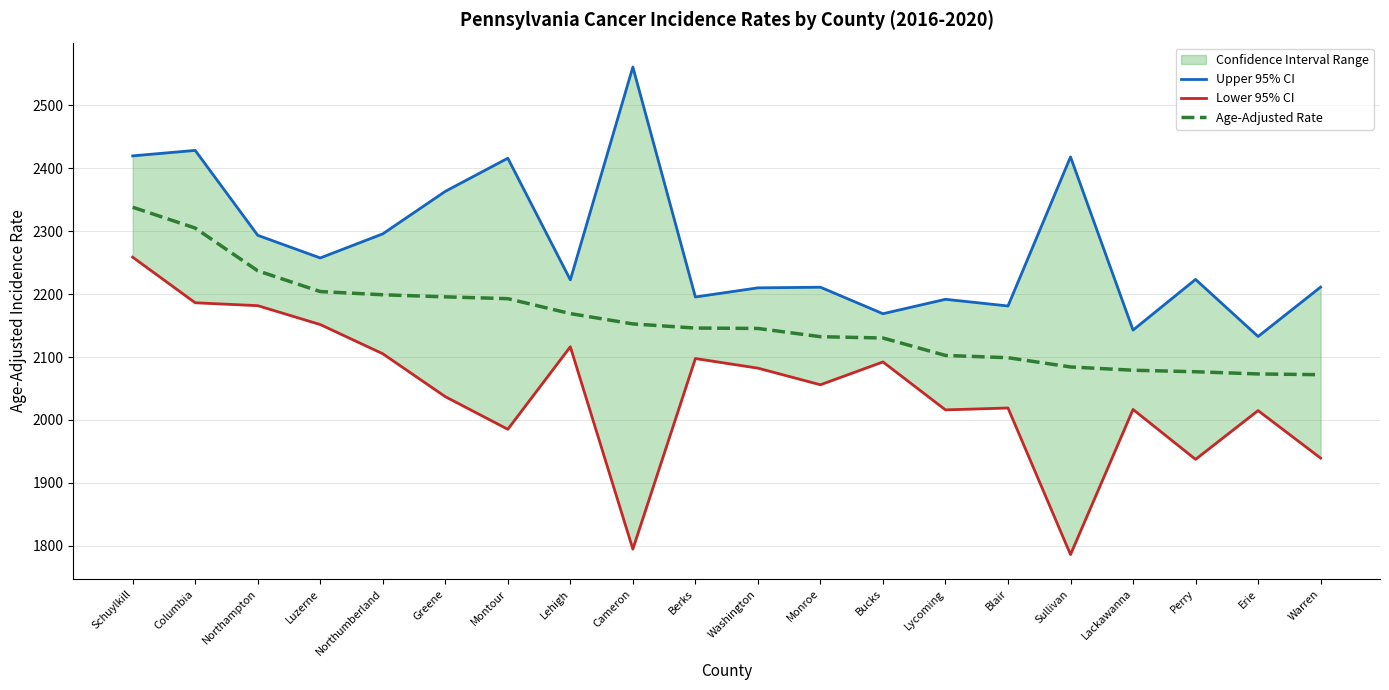

What is the label of the 14th point from the right?

Montour